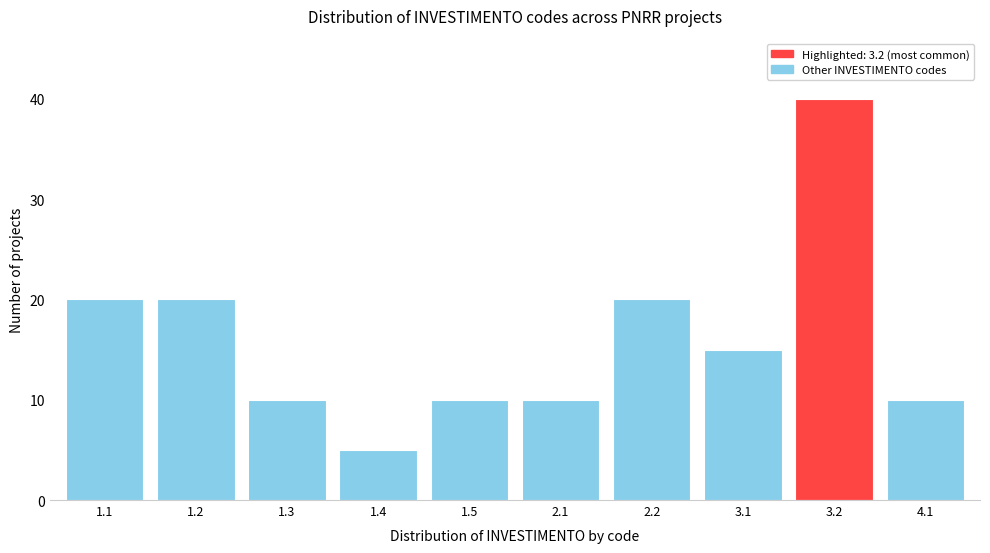

Reading left to right, transcribe all the data shown in this chart.

1.1=20	1.2=20	1.3=10	1.4=5	1.5=10	2.1=10	2.2=20	3.1=15	3.2=40	4.1=10